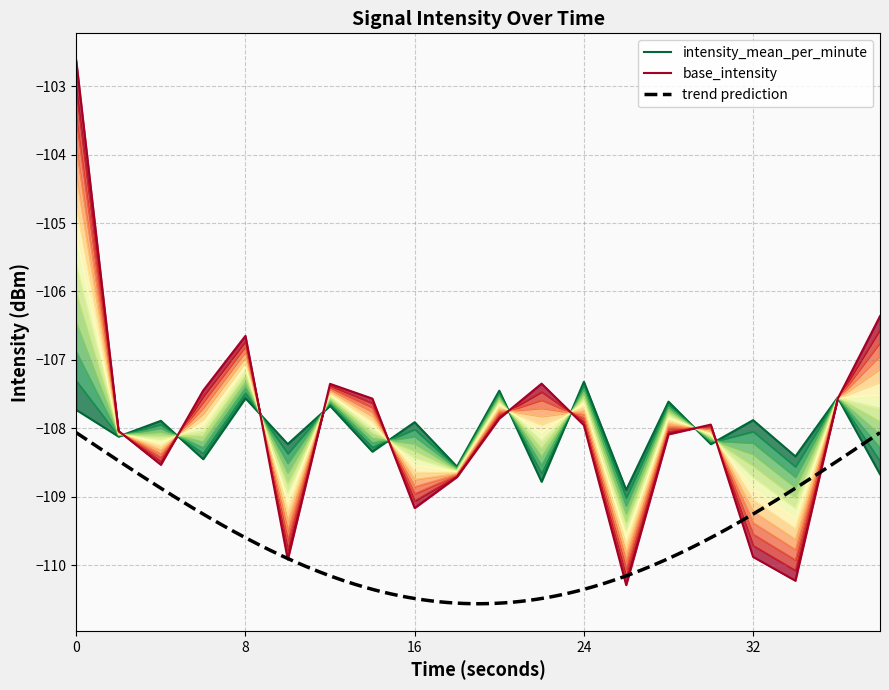

What is the average value of the intensity_mean_per_minute series?

-108.1